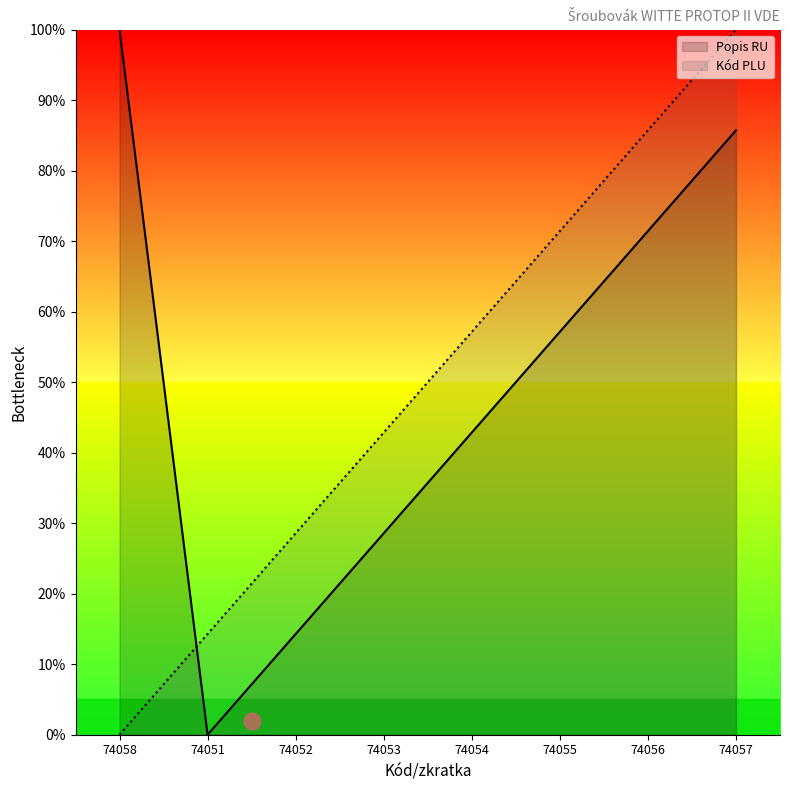

What is the label of the 4th point from the left?

74053